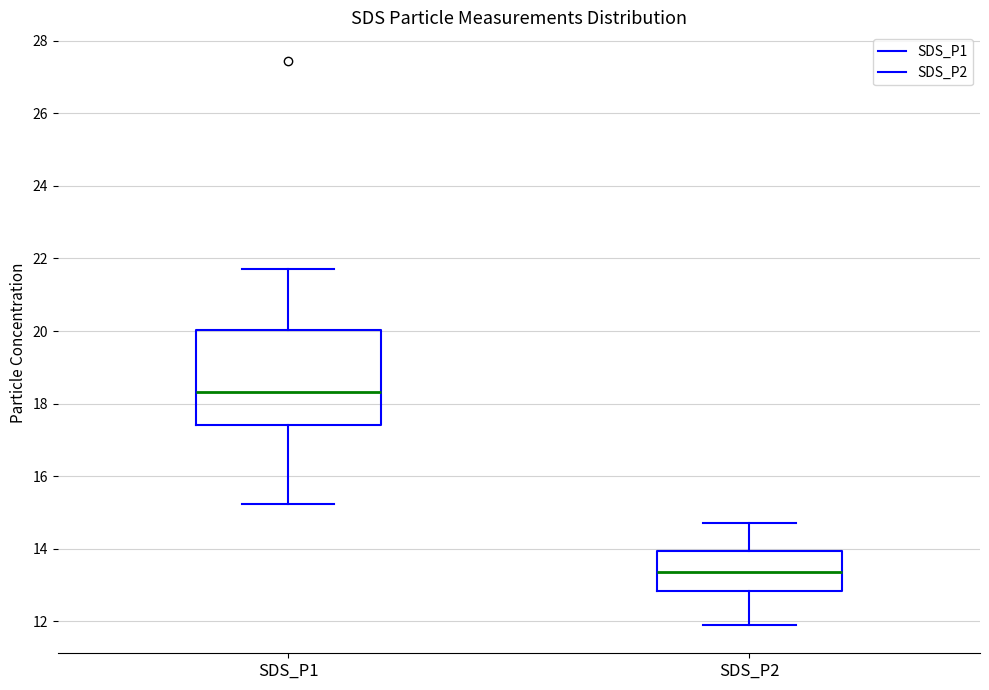

Reading left to right, read every box against the y-axis: the position of its median line, the range the box covers, and the ends of its whiskers. The values are not printed on the chart, so give them approximately, as read against the axis.

SDS_P1: median 18.4, box 17.4 to 20.0, whiskers 15.2 to 21.8
SDS_P2: median 13.4, box 12.8 to 14.0, whiskers 12.0 to 14.8